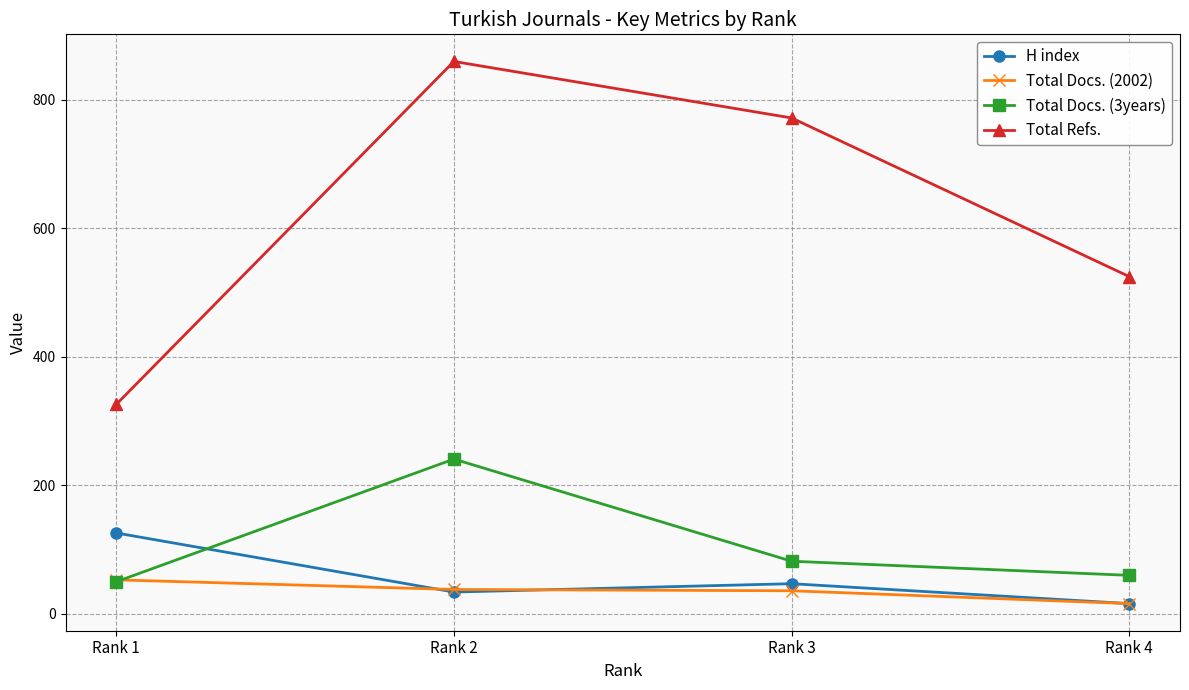

At how many categories does at least one series exceed 697?

2